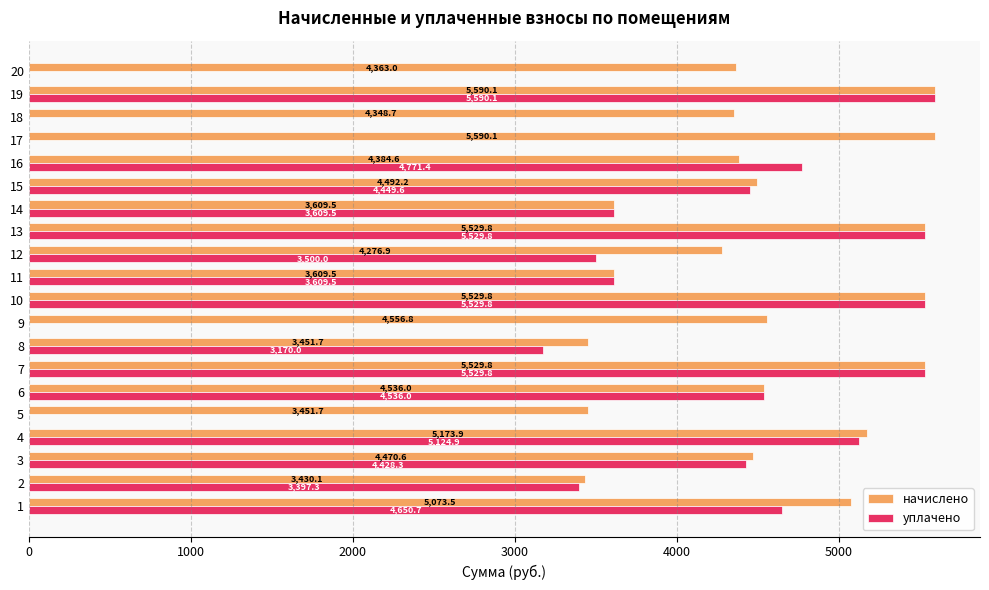

What is the highest value of the уплачено series?

5590.1